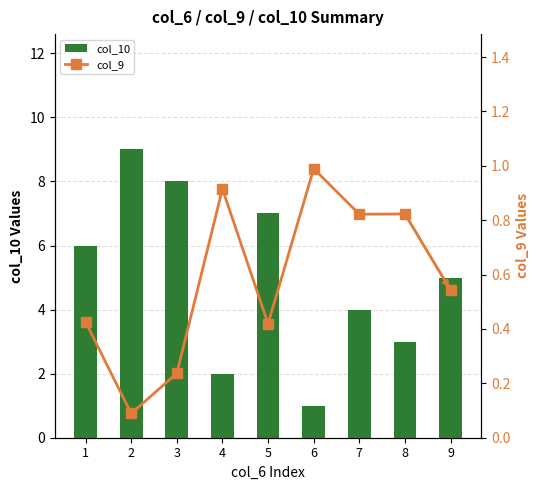

Reading left to right, list all the values displayed in this chart.

col_10: 1=6.0	2=9.0	3=8.0	4=2.0	5=7.0	6=1.0	7=4.0	8=3.0	9=5.0
col_9: 1=0.4	2=0.1	3=0.2	4=0.9	5=0.4	6=1.0	7=0.8	8=0.8	9=0.5